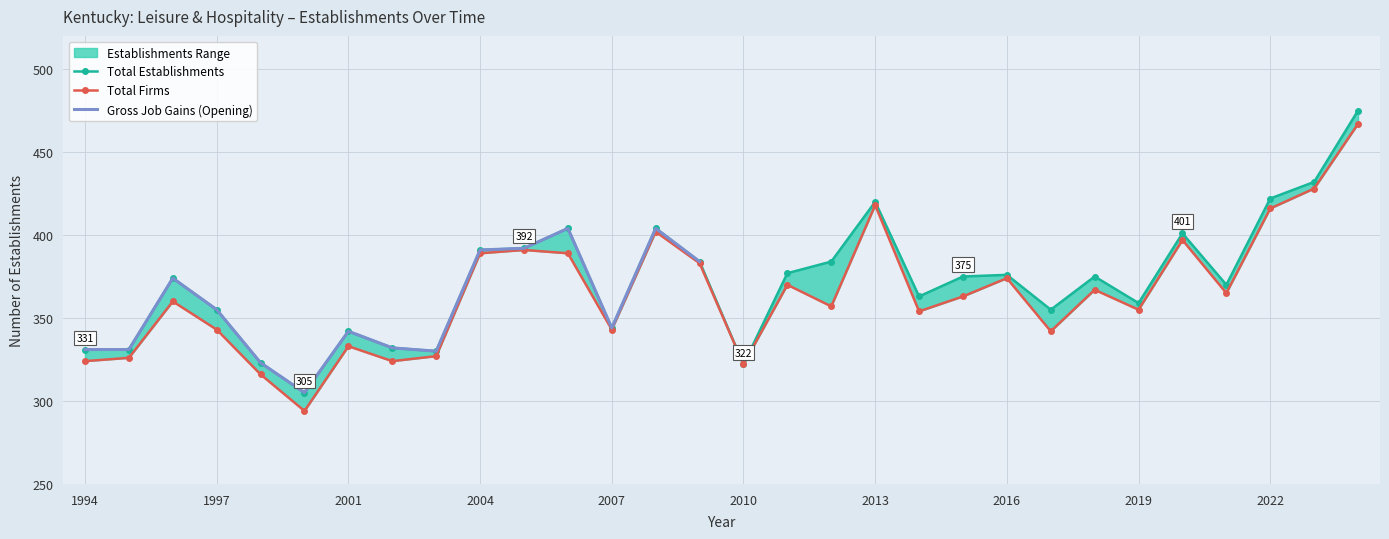

Is the value of Gross Job Gains (Opening) at 2018 greater than the value of Total Establishments at 1999?

Yes